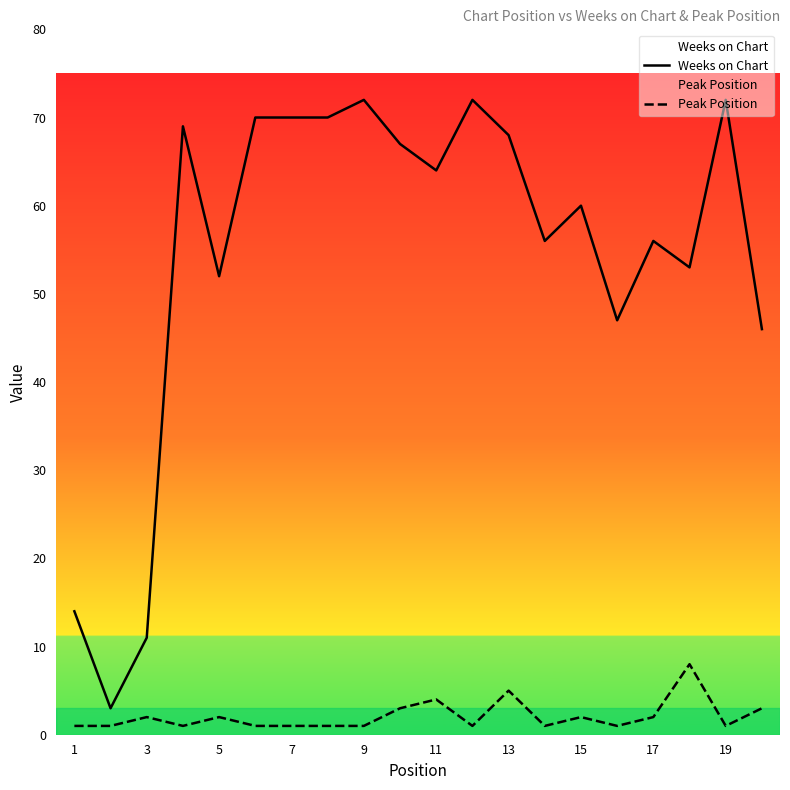

What value does the Peak Position series have at 7?

1